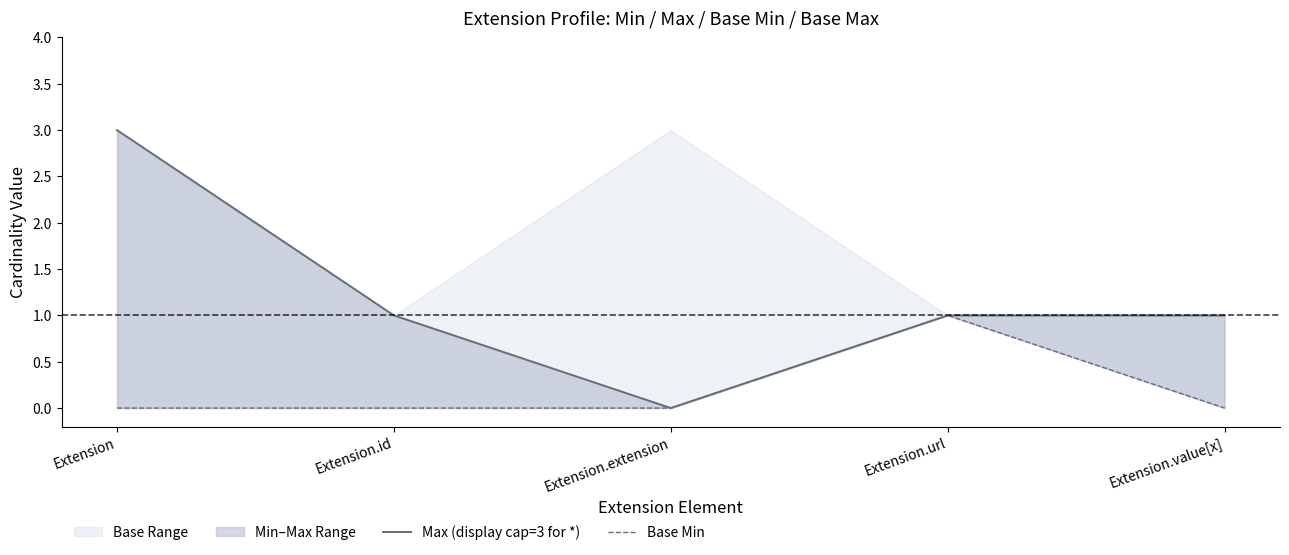

Is the value of Base Min at Extension.id greater than the value of Max (display cap=3 for *) at Extension.id?

No